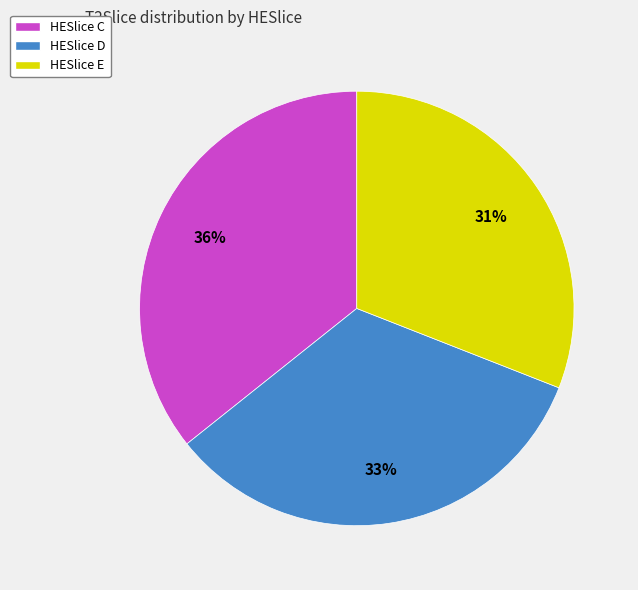

Count the number of slices in the pie.

3